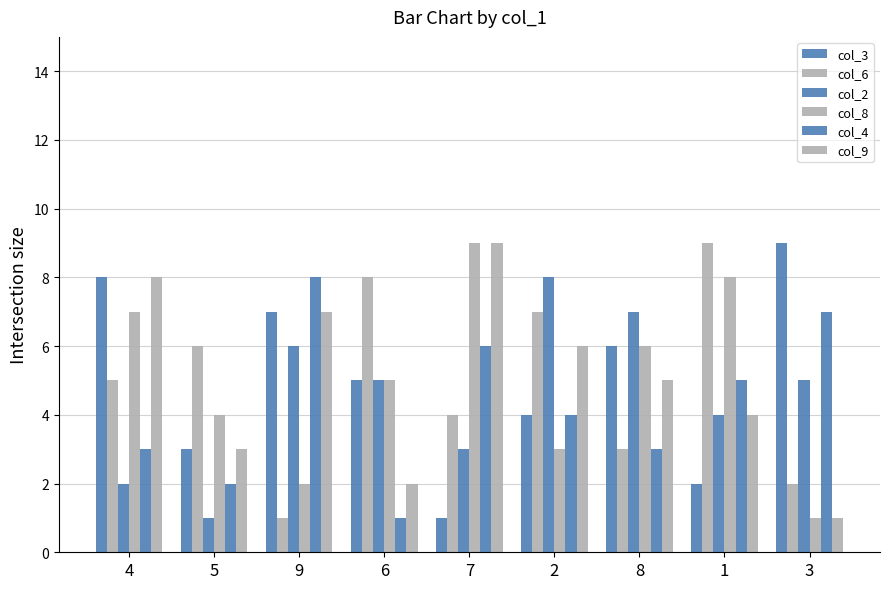

Which series has the largest total across all categories?

col_3